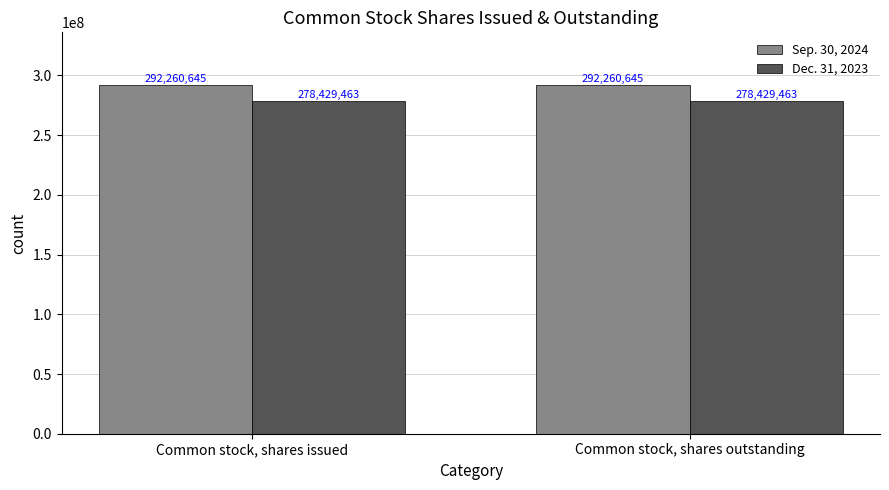

At Common stock, shares issued, list the series in order from largest to smallest.

Sep. 30, 2024, Dec. 31, 2023